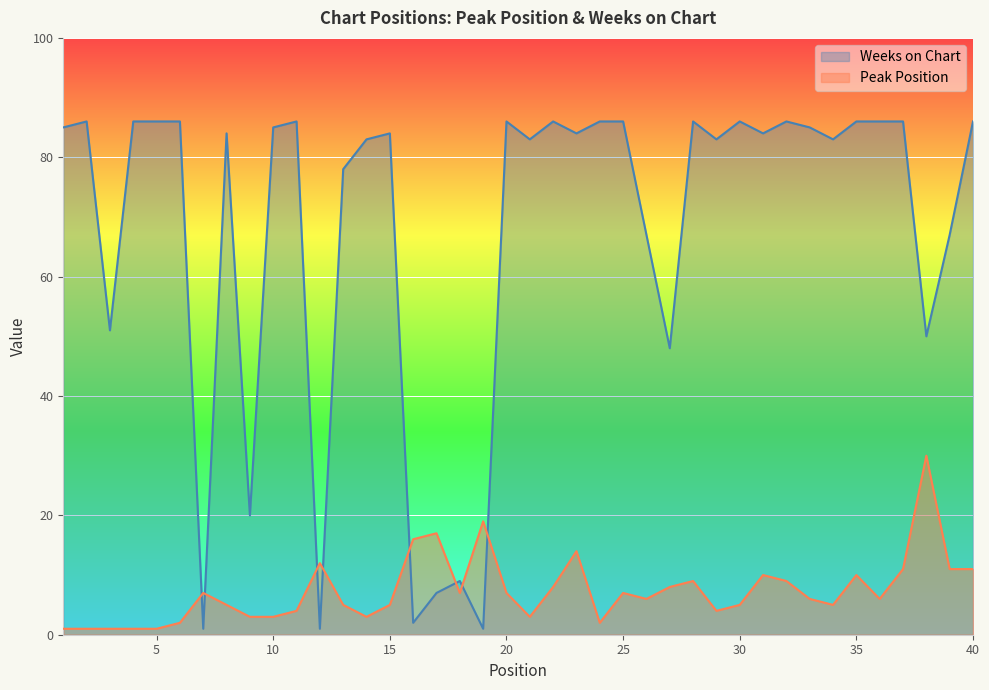

True or false: Peak Position and Weeks on Chart cross at least once.

True